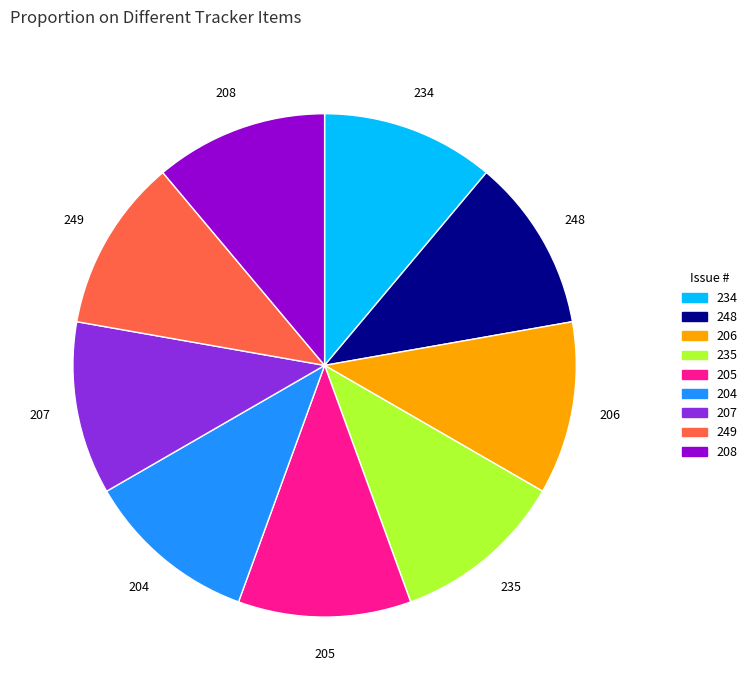

Is there any slice that represents more than half of the pie?

No